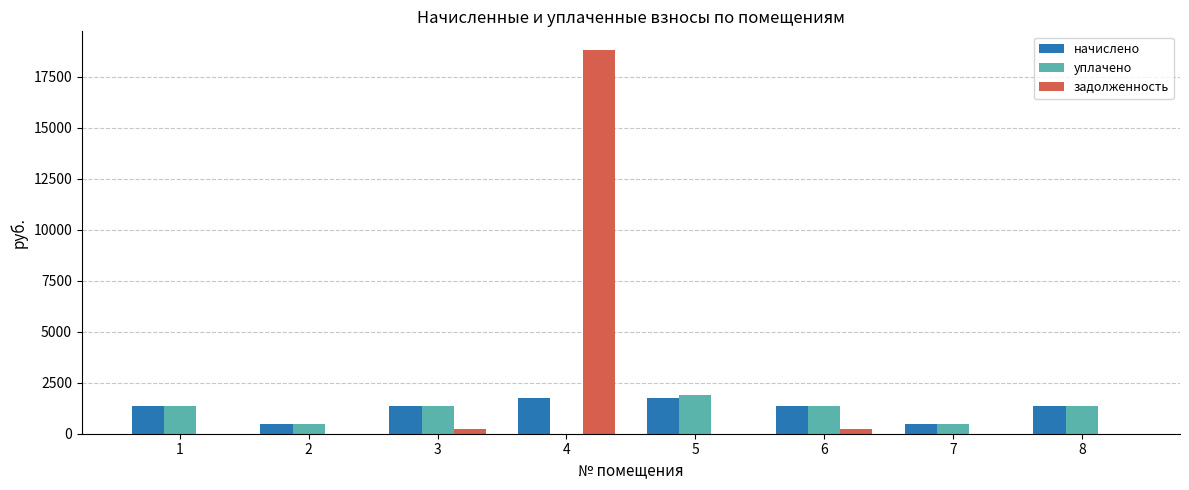

What is the highest value of the уплачено series?

1880.7